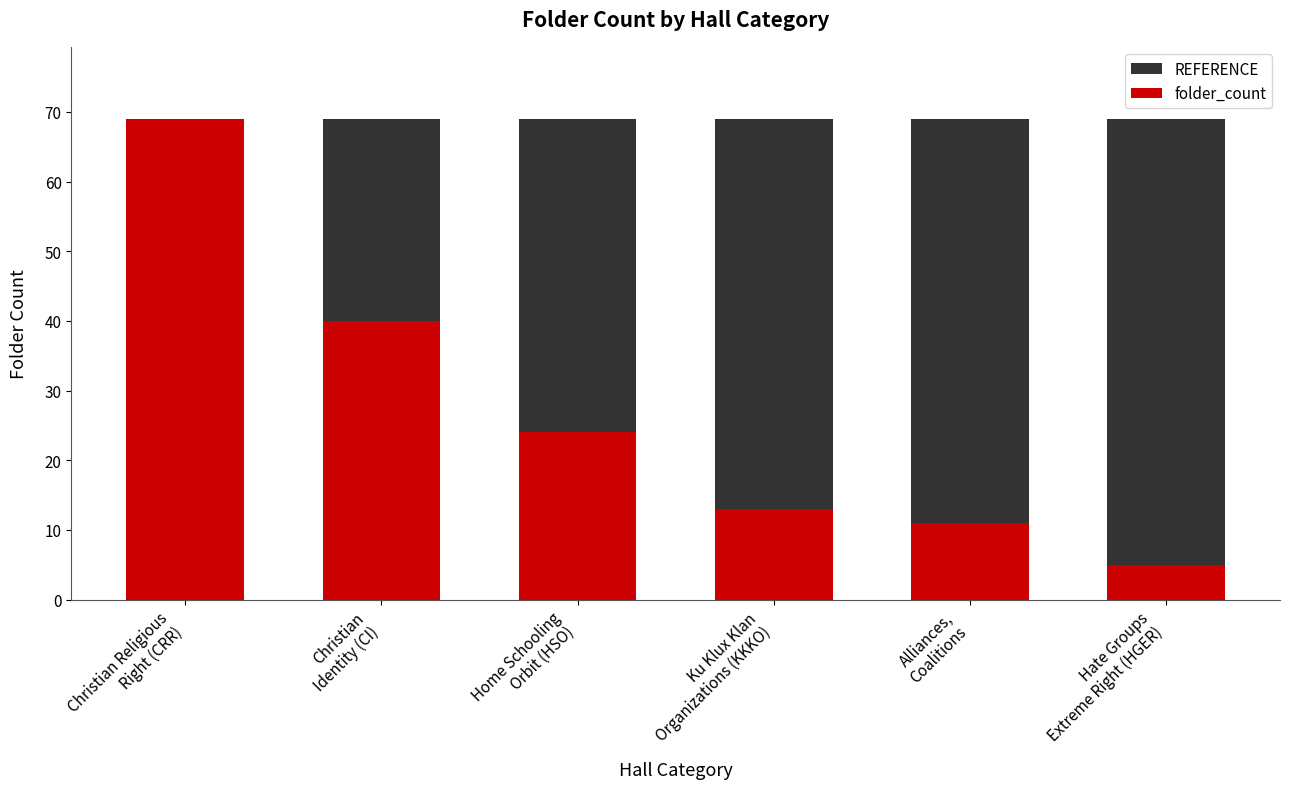

Reading left to right, list all the values displayed in this chart.

REFERENCE: Christian Religious
Right (CRR)=69	Christian
Identity (CI)=69	Home Schooling
Orbit (HSO)=69	Ku Klux Klan
Organizations (KKKO)=69	Alliances,
Coalitions=69	Hate Groups
Extreme Right (HGER)=69
folder_count: Christian Religious
Right (CRR)=69	Christian
Identity (CI)=40	Home Schooling
Orbit (HSO)=24	Ku Klux Klan
Organizations (KKKO)=13	Alliances,
Coalitions=11	Hate Groups
Extreme Right (HGER)=5